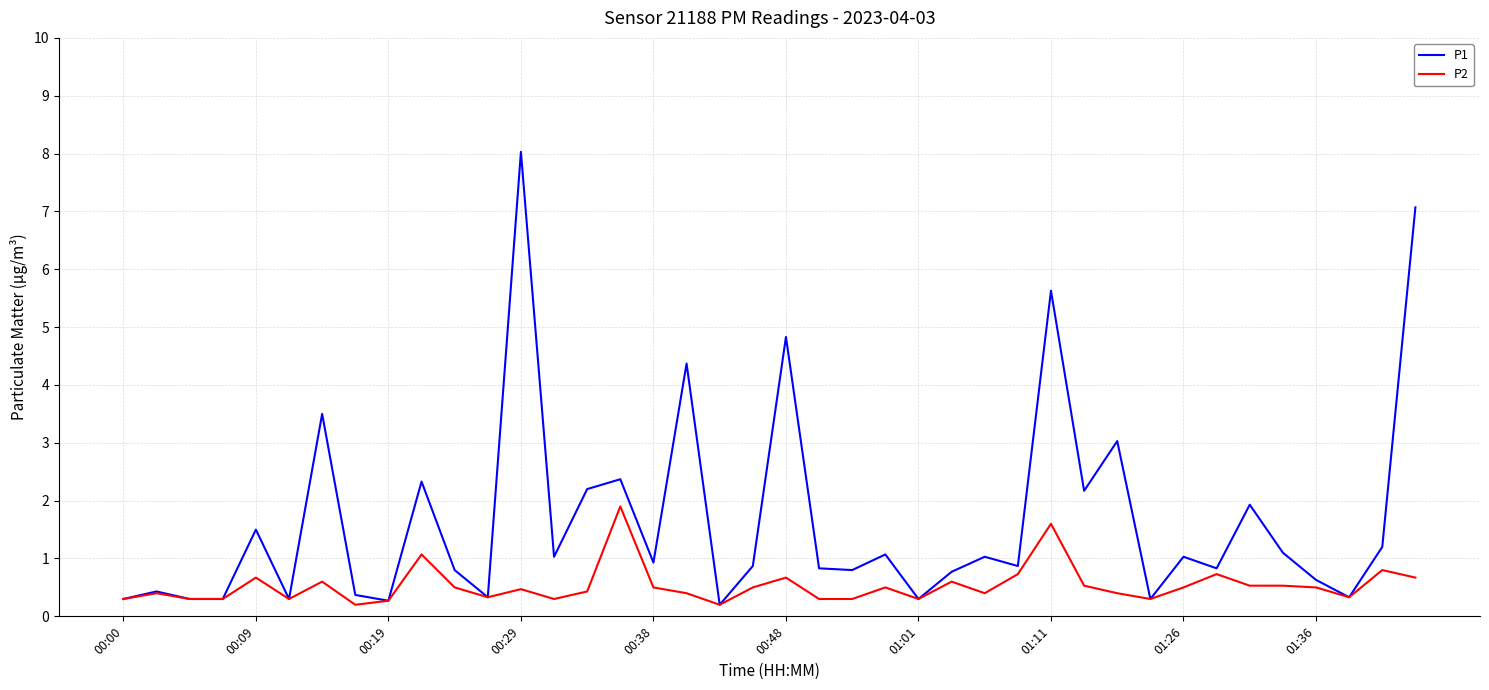

List the series in order of their overall mean, highest first.

P1, P2